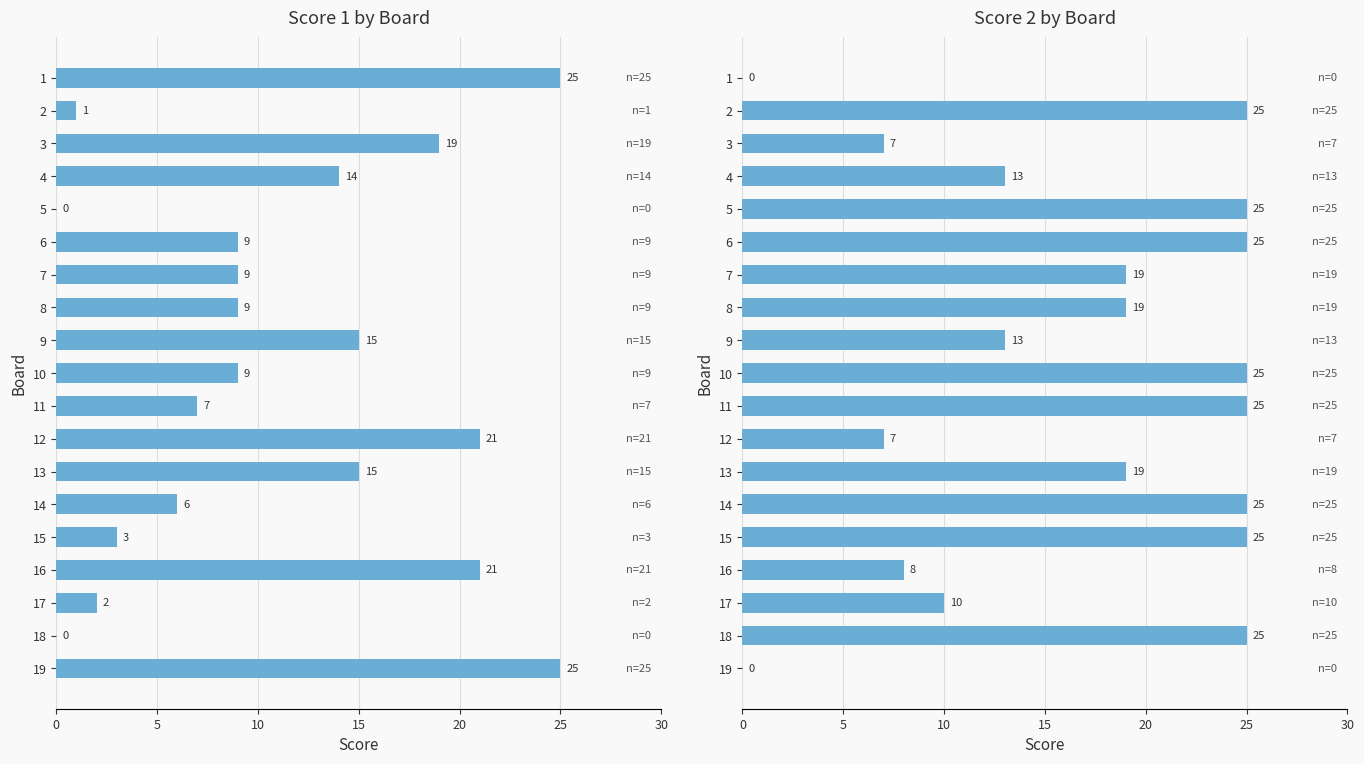

Which series changed the most between 4 and 8?

Score 2